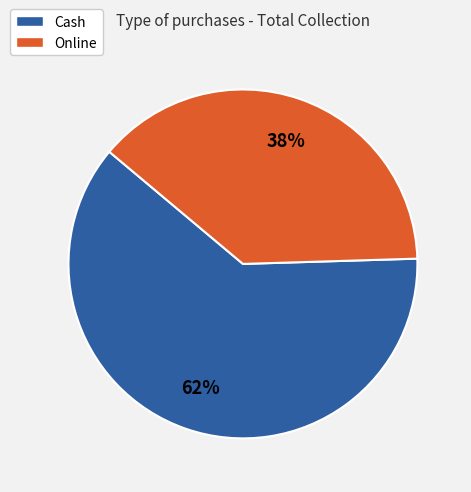

Is the sum of Cash and Online greater than half?

Yes